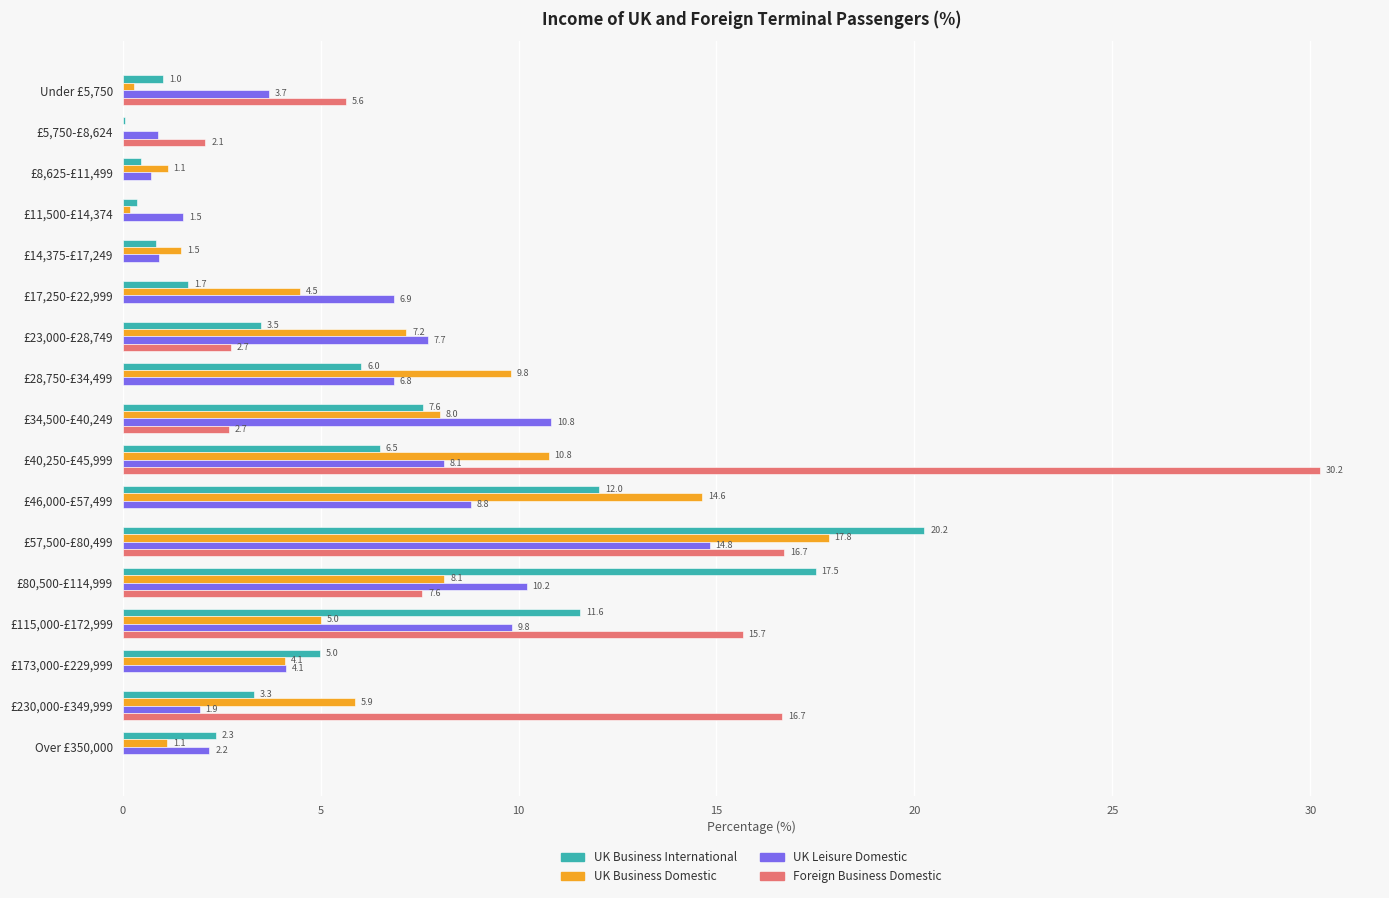

Is the value of UK Business International at £230,000-£349,999 greater than the value of Foreign Business Domestic at £173,000-£229,999?

Yes